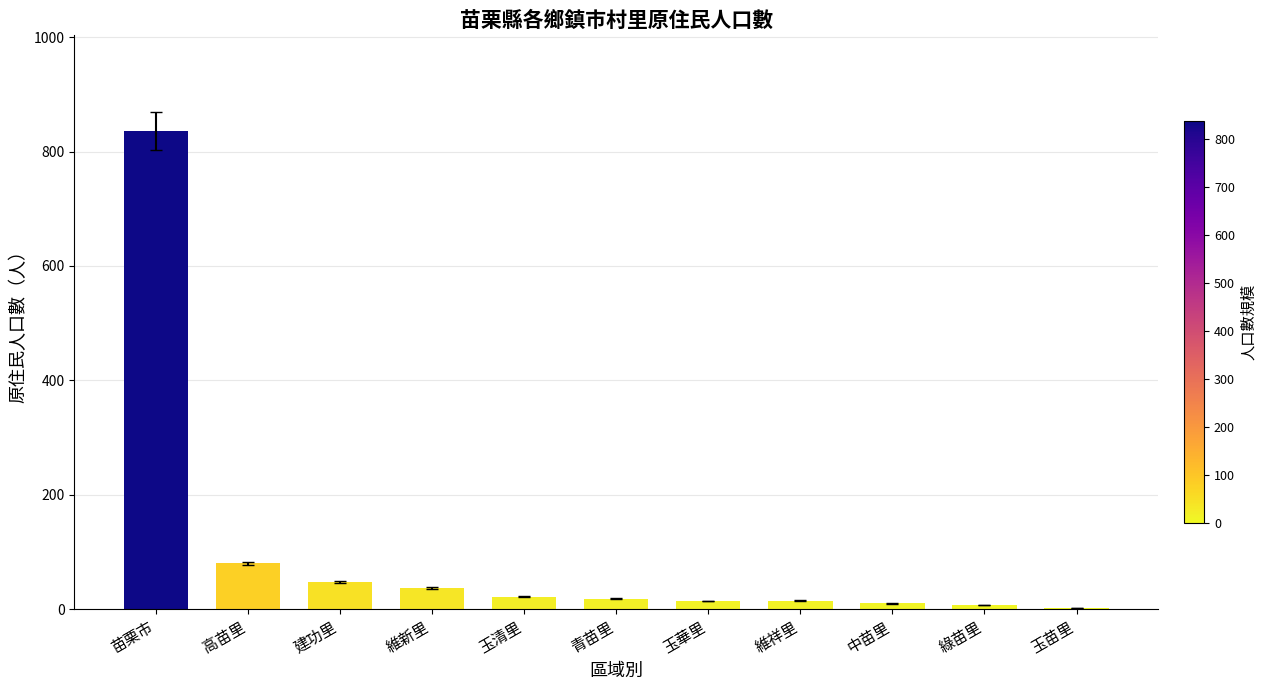

Approximately how many times larger is the value at 苗栗市 compared to 建功里?

17.4